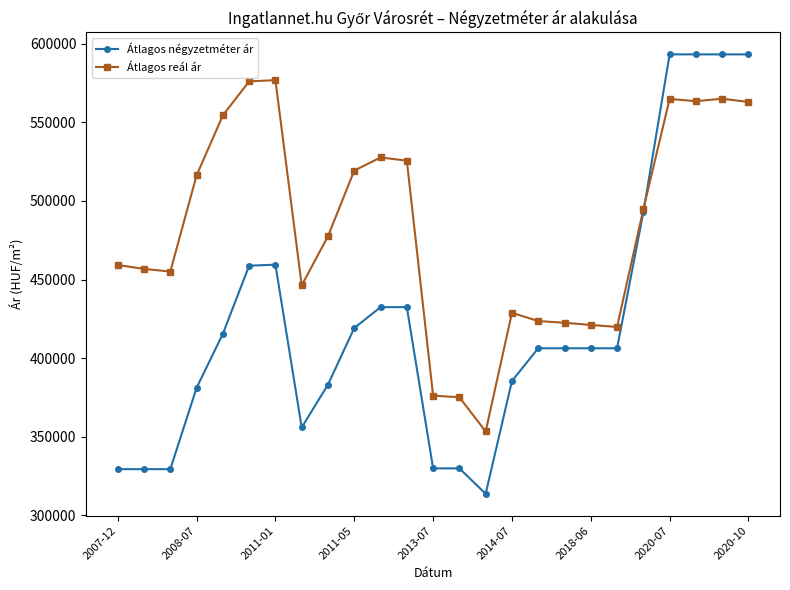

What is the difference between the second highest and second lowest values in the Átlagos négyzetméter ár series?

264039